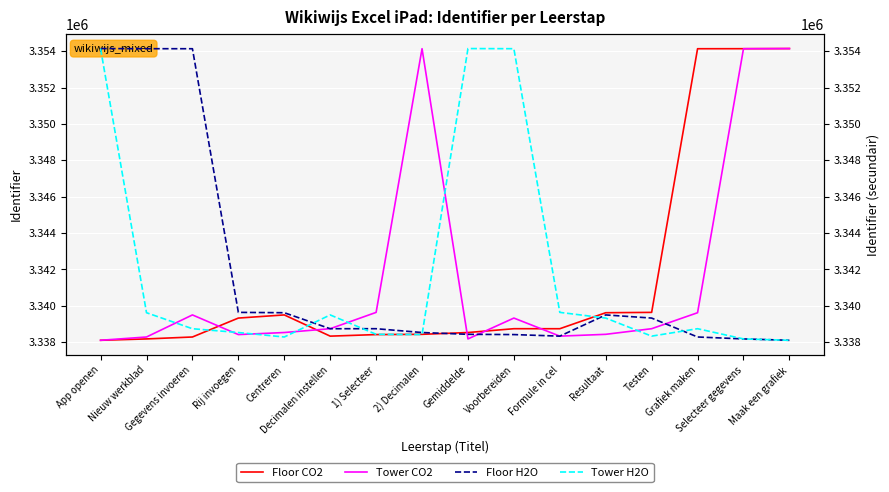

Reading left to right, what are all the values shown in this chart?

Floor CO2: App openen=3338102	Nieuw werkblad=3338177	Gegevens invoeren=3338283	Rij invoegen=3339324	Centreren=3339497	Decimalen instellen=3338330	1) Selecteer=3338416	2) Decimalen=3338430	Gemiddelde=3338529	Voorbereiden=3338739	Formule in cel=3338738	Resultaat=3339618	Testen=3339637	Grafiek maken=3354138	Selecteer gegevens=3354140	Maak een grafiek=3354147
Tower CO2: App openen=3338102	Nieuw werkblad=3338283	Gegevens invoeren=3339497	Rij invoegen=3338416	Centreren=3338529	Decimalen instellen=3338738	1) Selecteer=3339637	2) Decimalen=3354140	Gemiddelde=3338177	Voorbereiden=3339324	Formule in cel=3338330	Resultaat=3338430	Testen=3338739	Grafiek maken=3339618	Selecteer gegevens=3354138	Maak een grafiek=3354147
Floor H2O: App openen=3354147	Nieuw werkblad=3354140	Gegevens invoeren=3354138	Rij invoegen=3339637	Centreren=3339618	Decimalen instellen=3338738	1) Selecteer=3338739	2) Decimalen=3338529	Gemiddelde=3338430	Voorbereiden=3338416	Formule in cel=3338330	Resultaat=3339497	Testen=3339324	Grafiek maken=3338283	Selecteer gegevens=3338177	Maak een grafiek=3338102
Tower H2O: App openen=3354138	Nieuw werkblad=3339618	Gegevens invoeren=3338738	Rij invoegen=3338529	Centreren=3338283	Decimalen instellen=3339497	1) Selecteer=3338430	2) Decimalen=3338416	Gemiddelde=3354147	Voorbereiden=3354140	Formule in cel=3339637	Resultaat=3339324	Testen=3338330	Grafiek maken=3338739	Selecteer gegevens=3338177	Maak een grafiek=3338102